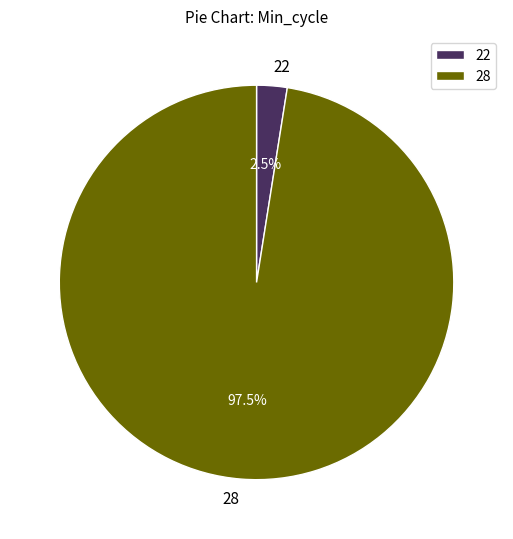

What is the smallest slice in the pie chart?

22